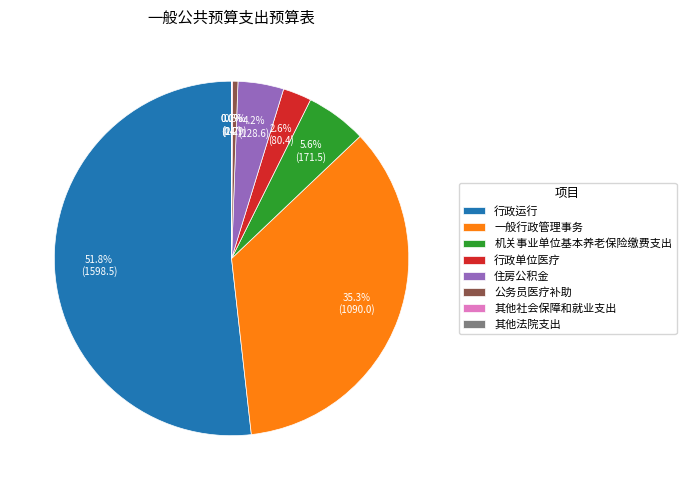

Does 机关事业单位基本养老保险缴费支出 represent more than half of the total?

No